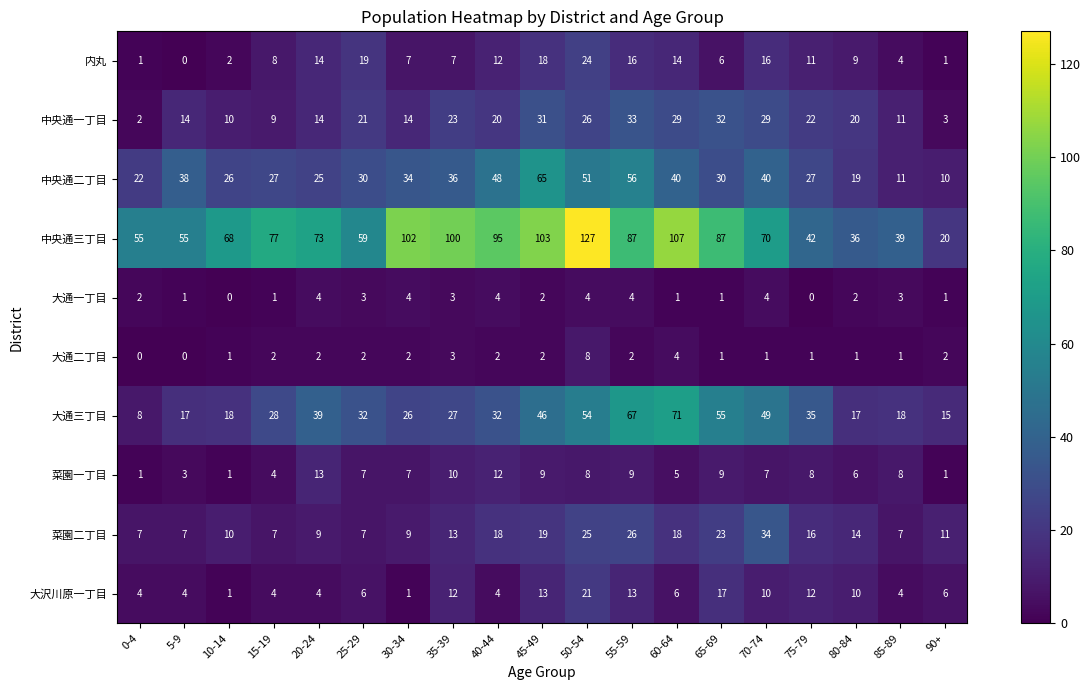

The 内丸 series shows 2 at 10-14. True or false?

True